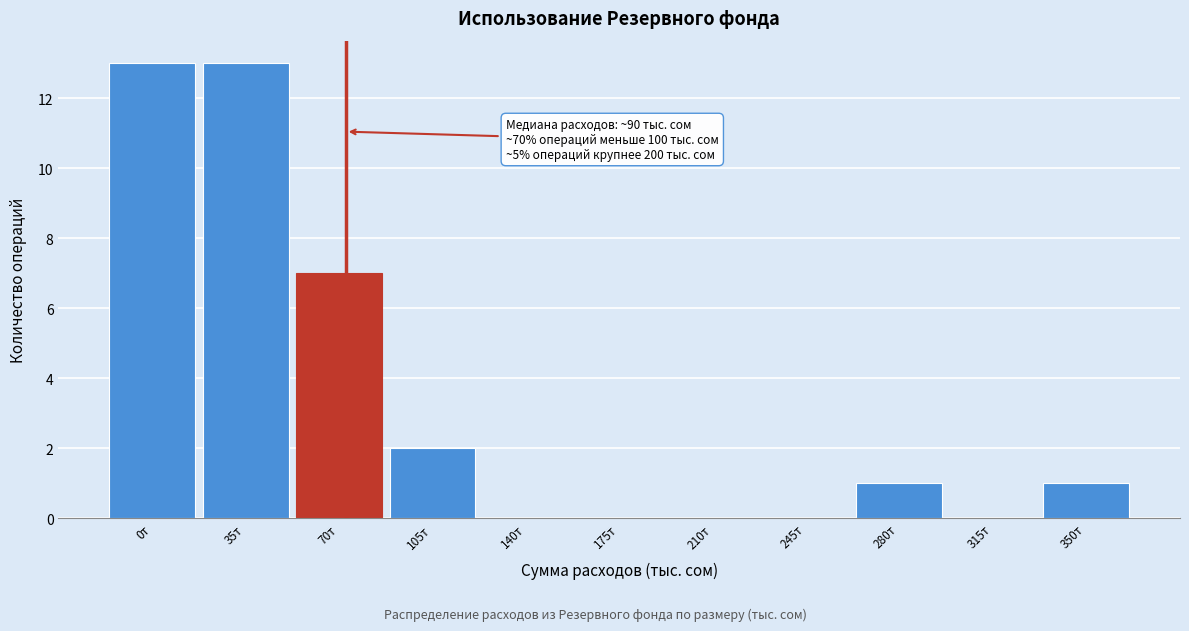

Reading left to right, extract all data points from this chart.

0т=13	35т=13	70т=7	105т=2	140т=0	175т=0	210т=0	245т=0	280т=1	315т=0	350т=1